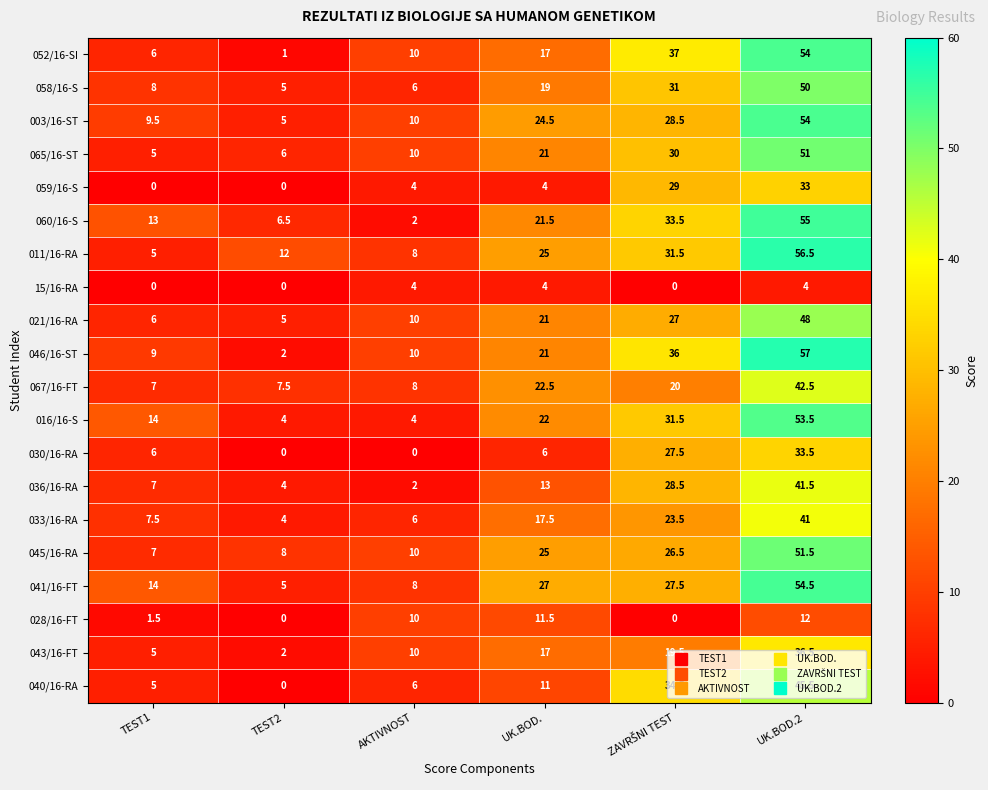

At which category is the sum across all series the highest?

UK.BOD.2